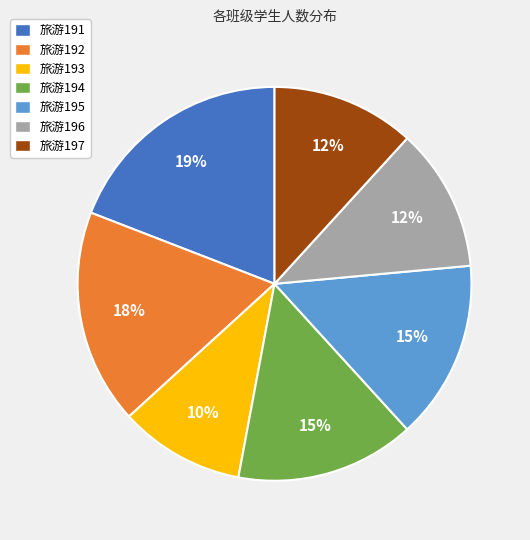

How many segments does this pie chart have?

7